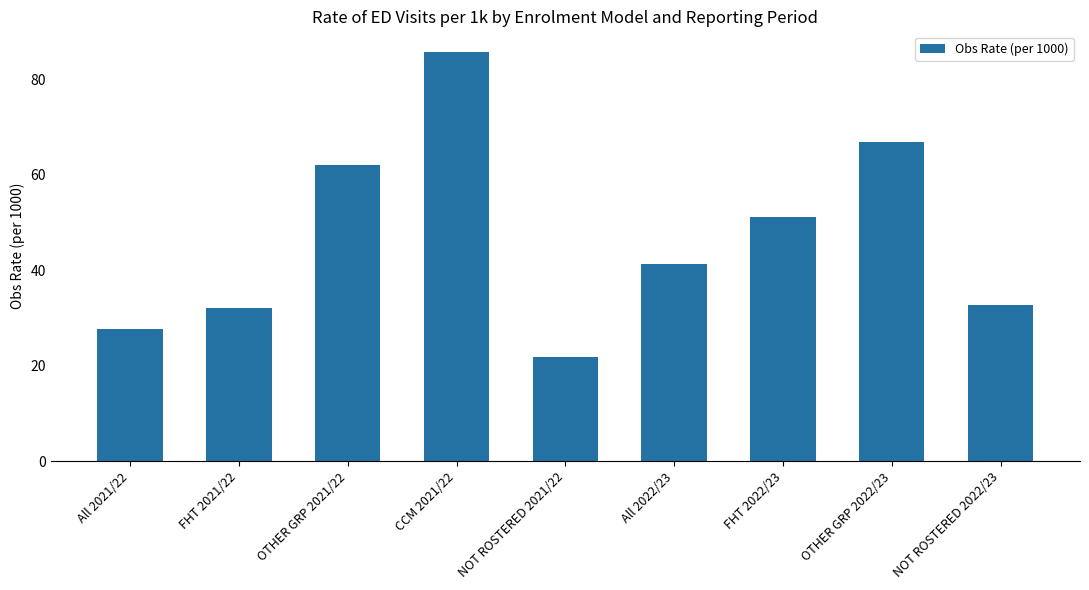

Reading left to right, what are all the values shown in this chart?

27.7	32.0	62.1	85.8	21.8	41.4	51.3	66.9	32.8